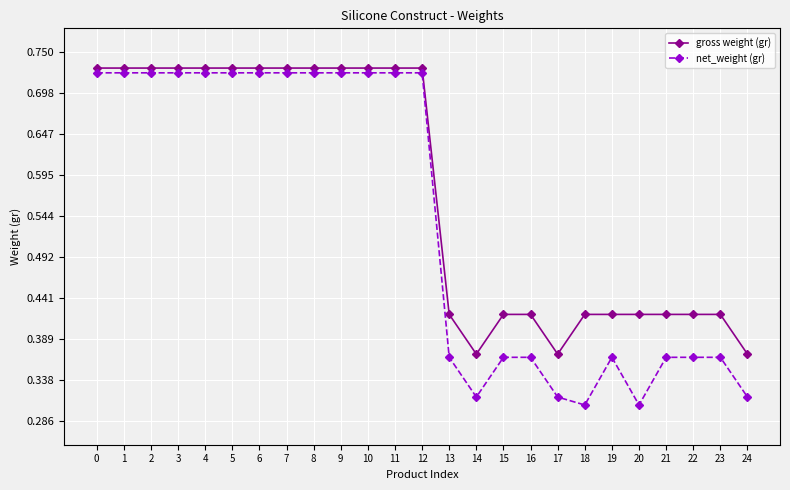

The value of gross weight (gr) at 23 is 0.2. True or false?

False